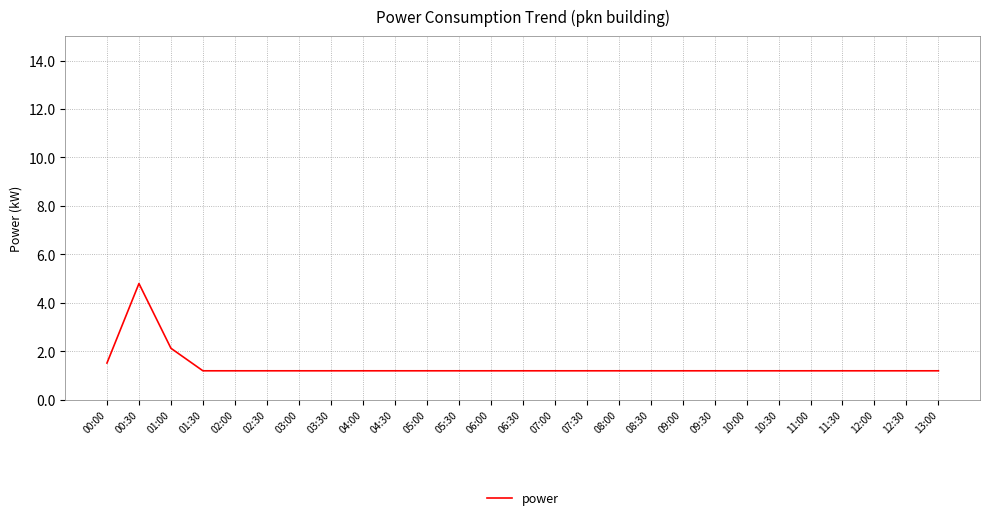

How many categories are shown in the chart?

27